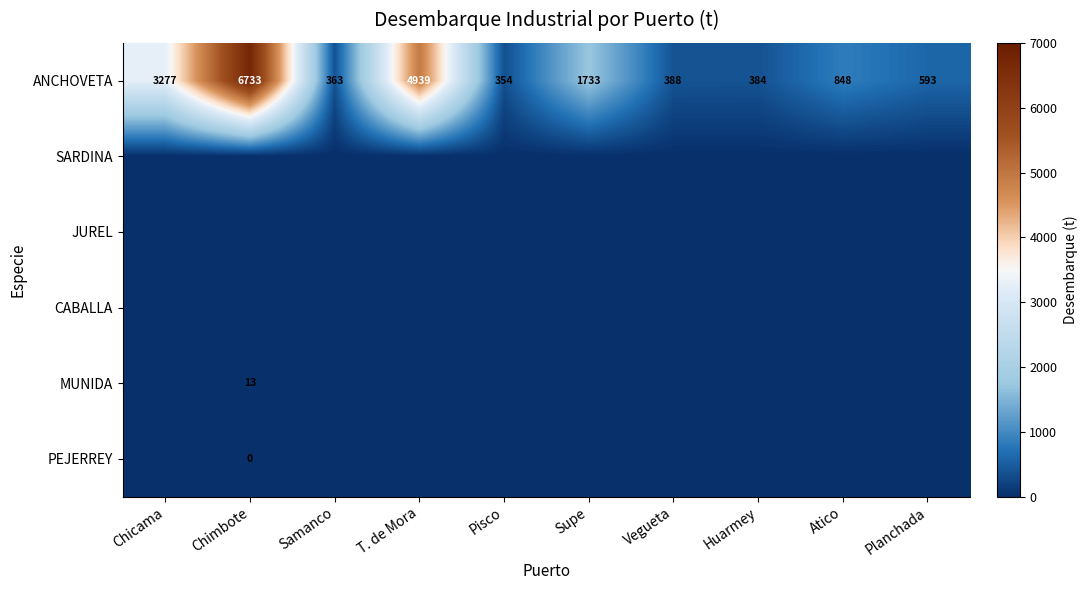

At which label does ANCHOVETA first exceed 848?

Chicama